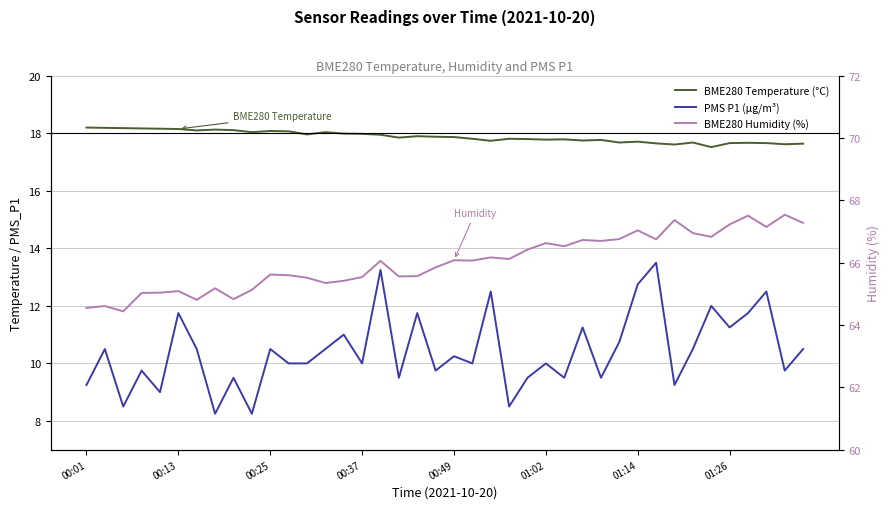

The PMS P1 (µg/m³) series shows 2.4 at 13. True or false?

False